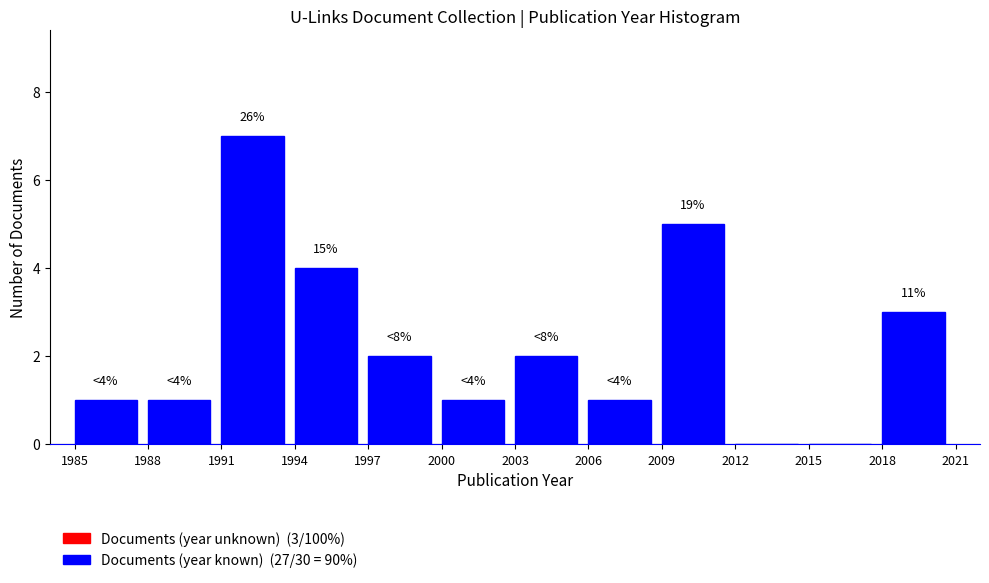

Over which range of the x-axis is the bar tallest?

1991 to 1994